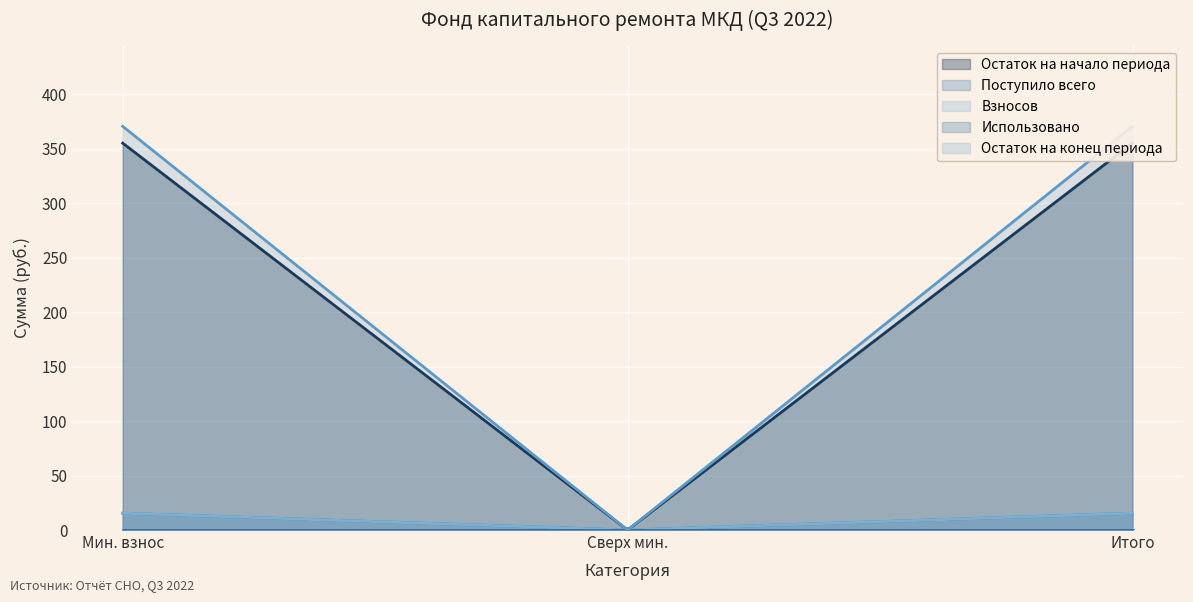

What is the difference between the second highest and minimum values in the Остаток на начало периода series?

355.2